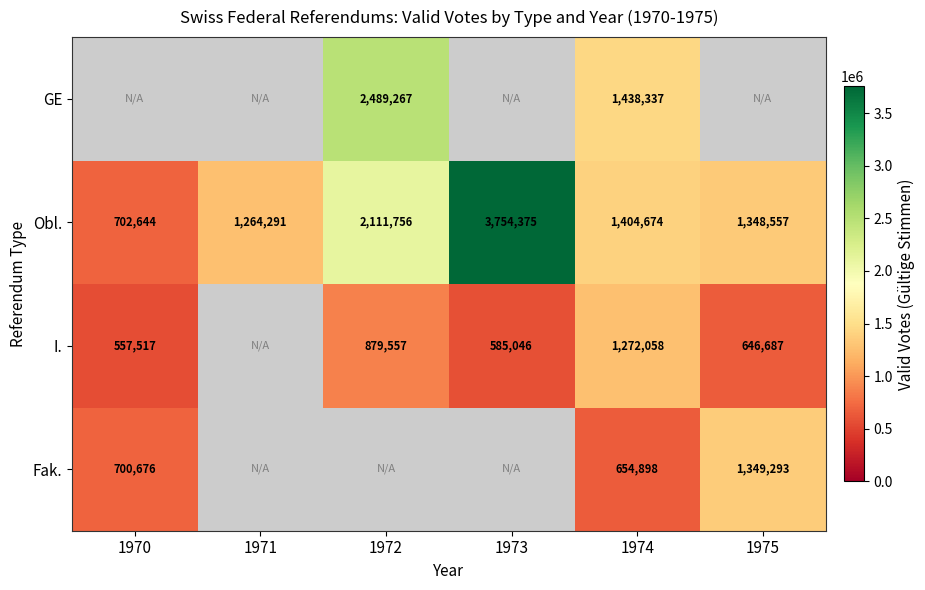

What is the approximate value of Obl. at 1974, to the nearest 50?

1404650